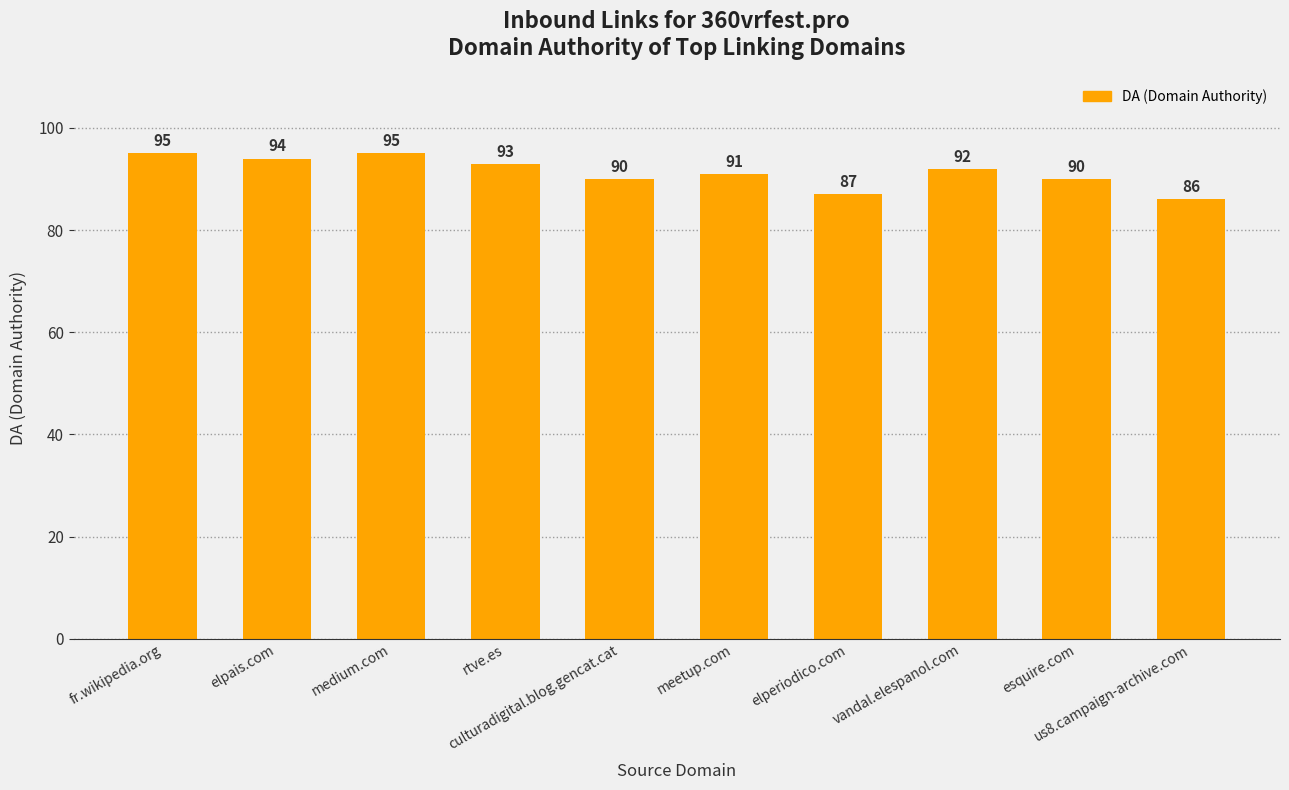

The value at fr.wikipedia.org is 158. True or false?

False